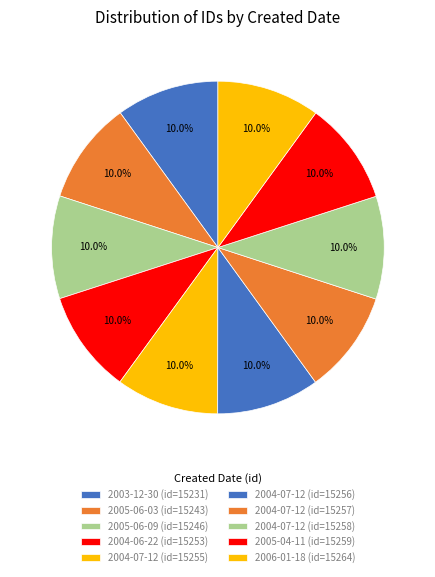

Count the number of slices in the pie.

10